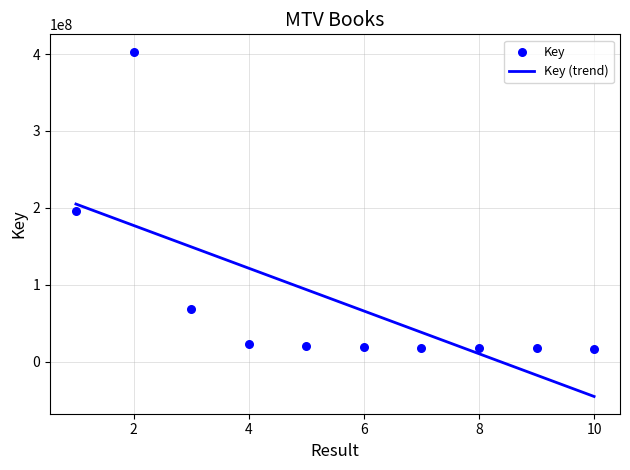

What is the change in value from 8 to 10?

-1190672